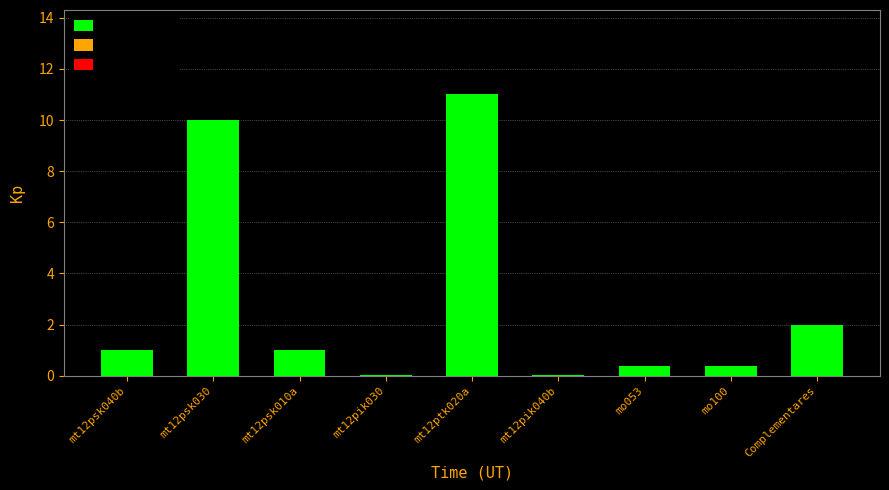

What value does the data have at mt12pik040b?

0.1